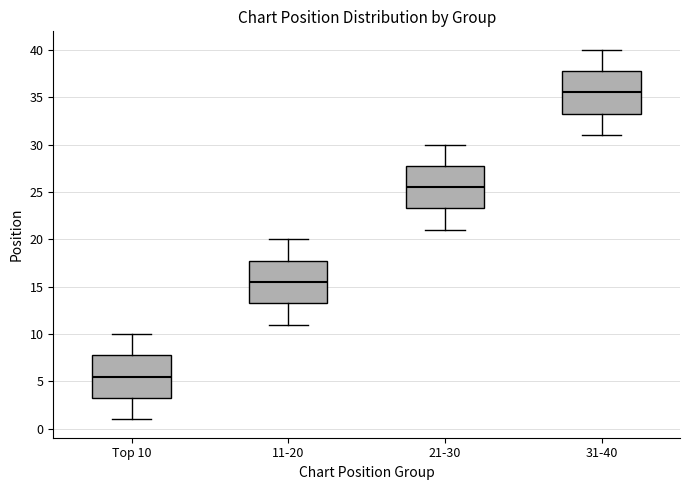

Reading left to right, transcribe this box plot: for each box, give where its median line is, the range the box spans, and where its two whiskers end, as read against the y-axis. The values are not printed on the chart, so give them approximately, as read against the axis.

Top 10: median 5.5, box 3.5 to 8.0, whiskers 1.0 to 10.0
11-20: median 15.5, box 13.5 to 18.0, whiskers 11.0 to 20.0
21-30: median 25.5, box 23.5 to 28.0, whiskers 21.0 to 30.0
31-40: median 35.5, box 33.5 to 38.0, whiskers 31.0 to 40.0